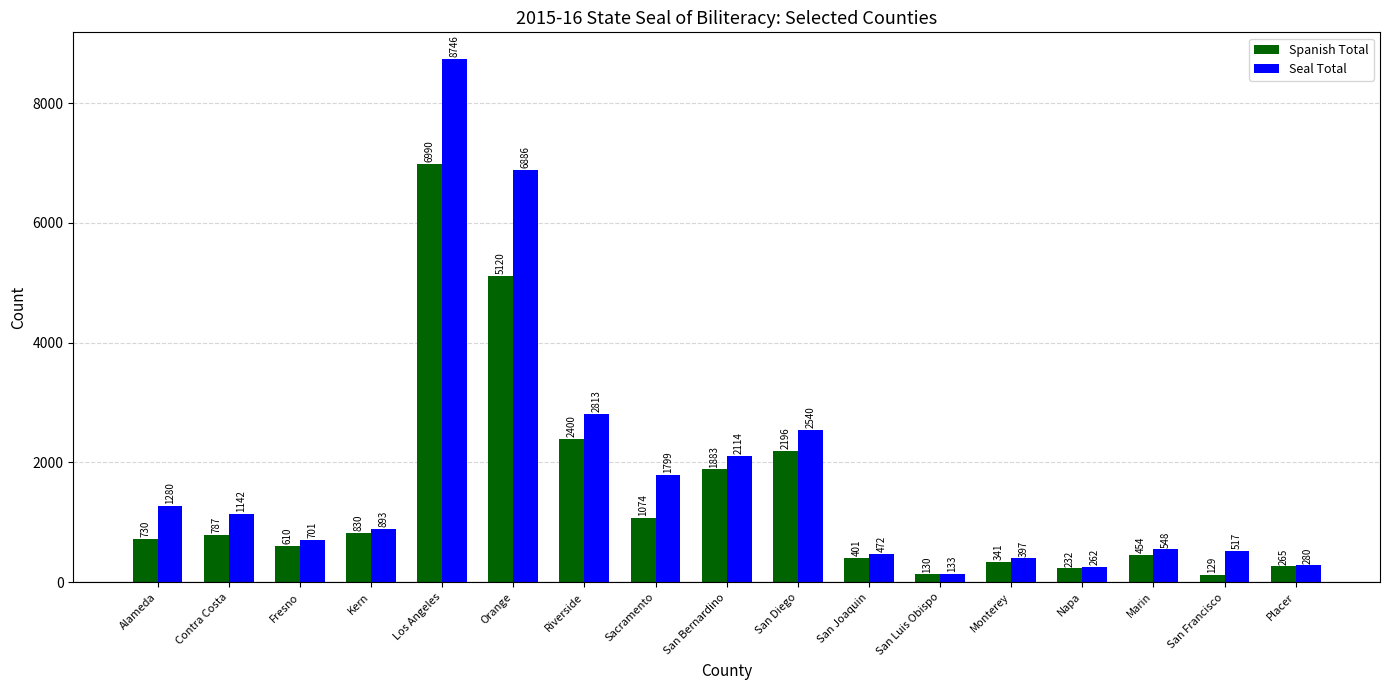

Between San Bernardino and San Joaquin, which series saw the biggest shift?

Seal Total